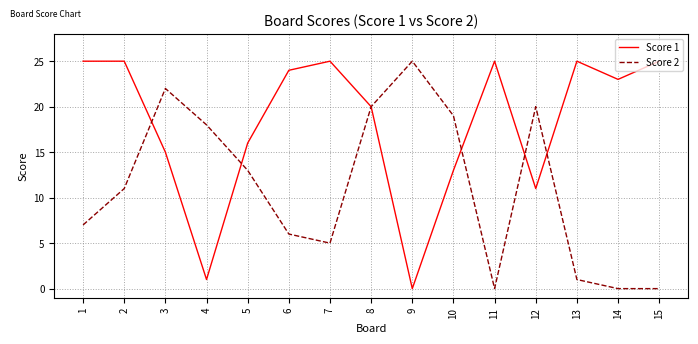

Reading left to right, what are all the values shown in this chart?

Score 1: 25	25	15	1	16	24	25	20	0	13	25	11	25	23	25
Score 2: 7	11	22	18	13	6	5	20	25	19	0	20	1	0	0